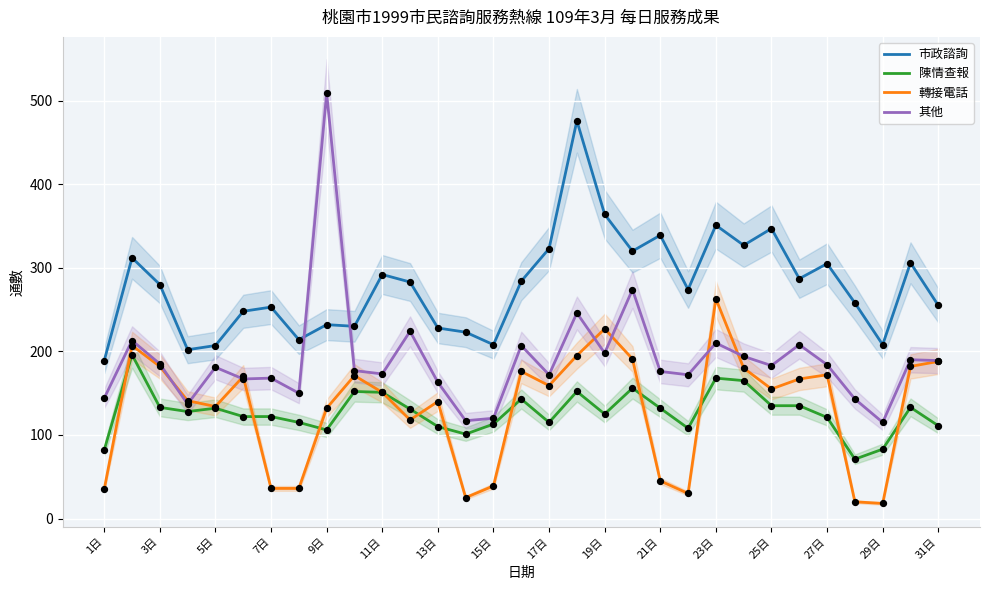

At how many categories does at least one series exceed 171?

31